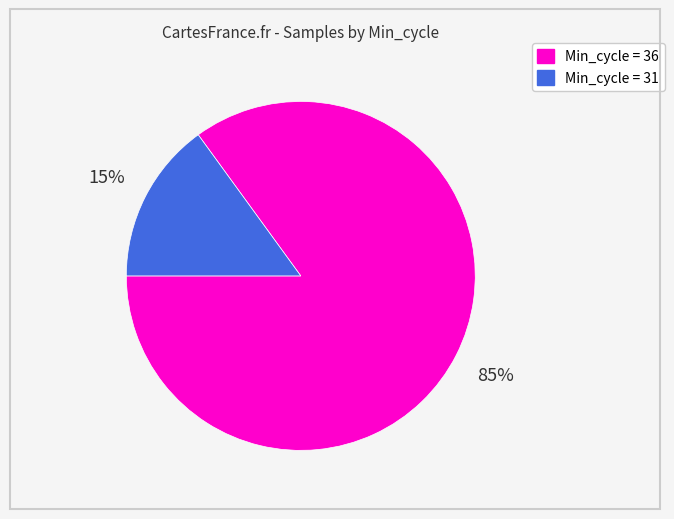

Is there any slice that represents more than half of the pie?

Yes